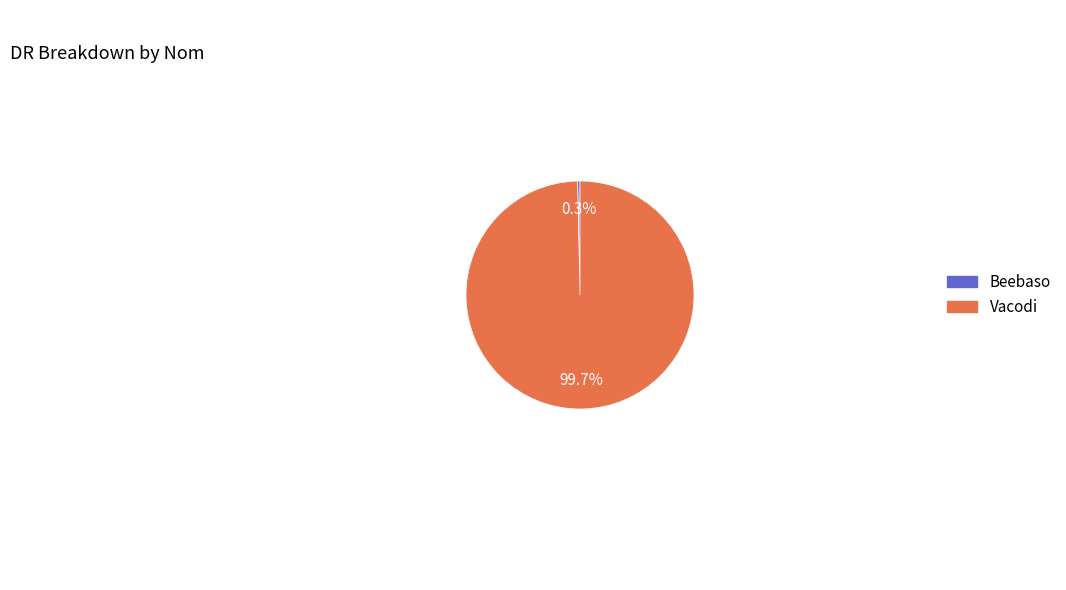

What percentage is the Vacodi slice, to the nearest percent?

100%